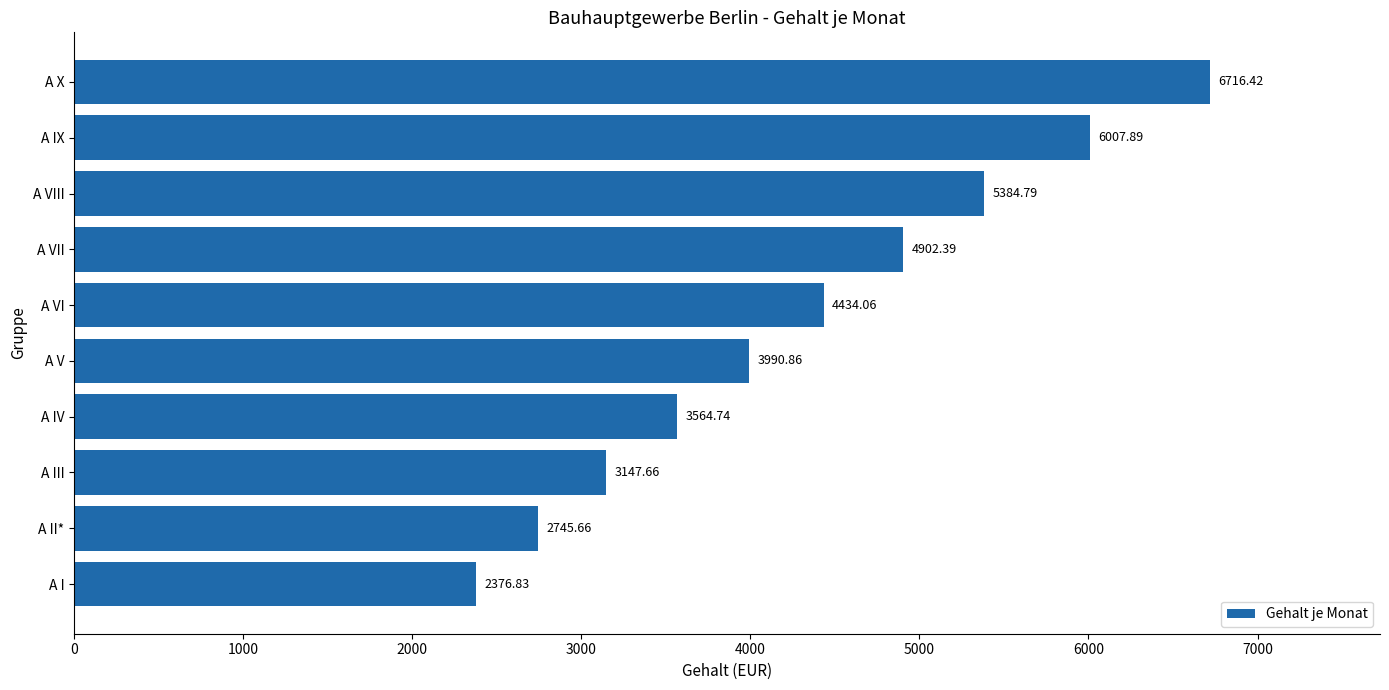

Which has a higher value, A I or A V?

A V